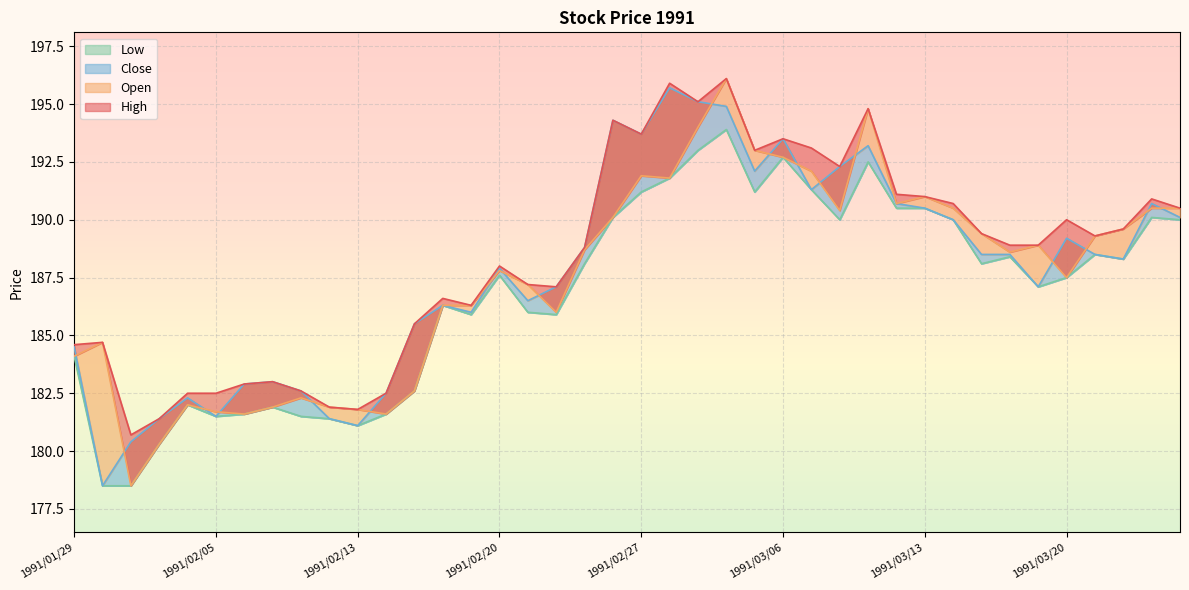

True or false: Close and Low intersect in this chart.

False